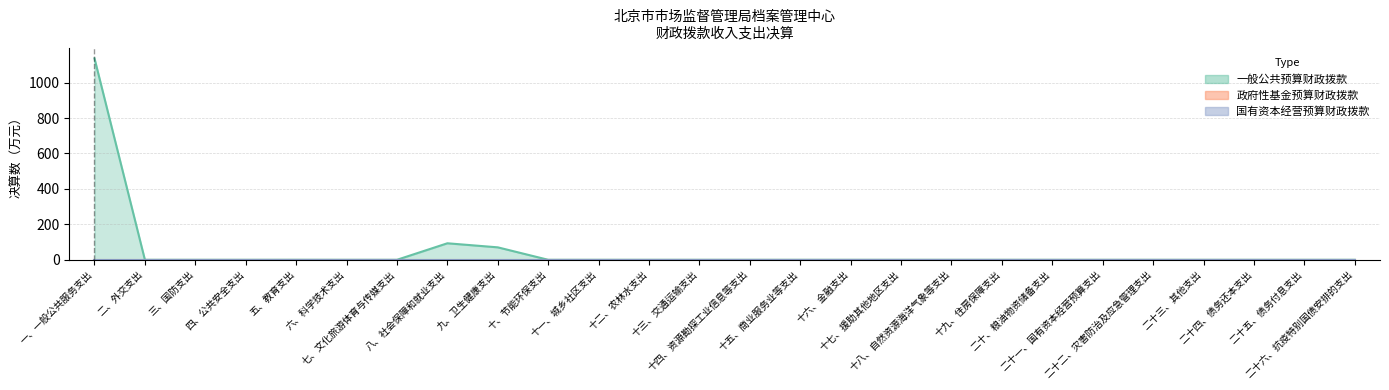

How many categories are shown in the chart?

26